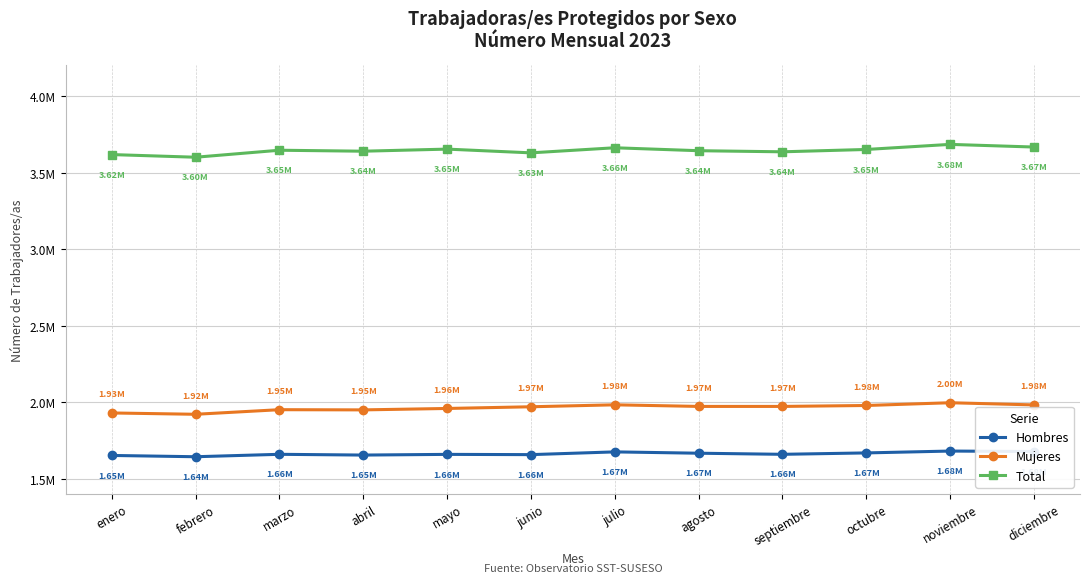

At which label does Hombres first exceed 1658704?

julio